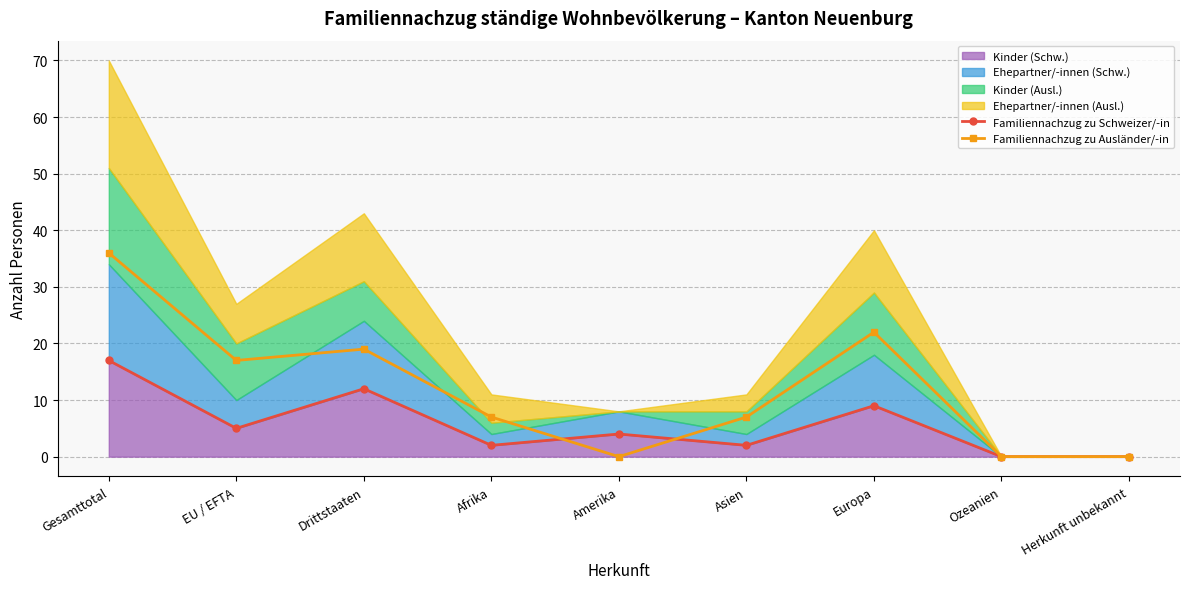

The Familiennachzug zu Ausländer/-in series shows 10 at Asien. True or false?

False